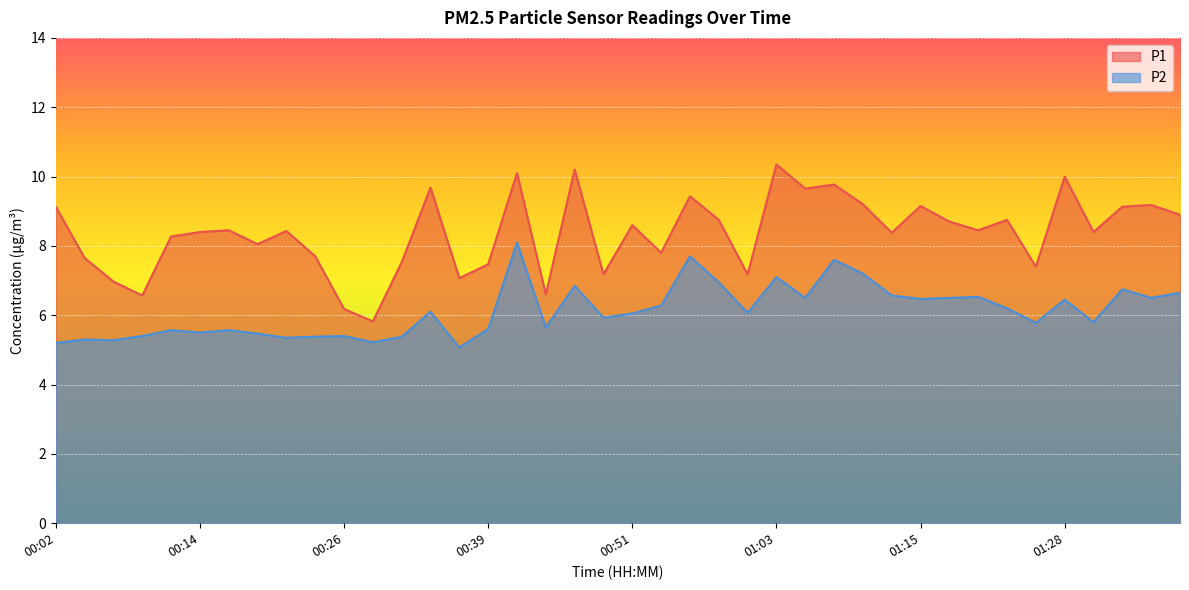

Reading left to right, transcribe all the data shown in this chart.

P1: 00:02=9.1	00:04=7.7	00:07=7.0	00:09=6.6	00:11=8.3	00:14=8.4	00:16=8.4	00:19=8.1	00:21=8.4	00:24=7.7	00:26=6.2	00:29=5.8	00:31=7.5	00:34=9.7	00:36=7.1	00:39=7.5	00:41=10.1	00:43=6.6	00:46=10.2	00:48=7.2	00:51=8.6	00:53=7.8	00:56=9.4	00:58=8.8	01:01=7.2	01:03=10.3	01:06=9.7	01:08=9.8	01:11=9.2	01:13=8.4	01:15=9.2	01:18=8.7	01:20=8.4	01:23=8.8	01:25=7.4	01:28=10.0	01:30=8.4	01:33=9.1	01:35=9.2	01:38=8.9
P2: 00:02=5.2	00:04=5.3	00:07=5.3	00:09=5.4	00:11=5.6	00:14=5.5	00:16=5.6	00:19=5.5	00:21=5.3	00:24=5.4	00:26=5.4	00:29=5.2	00:31=5.4	00:34=6.1	00:36=5.1	00:39=5.6	00:41=8.1	00:43=5.7	00:46=6.8	00:48=5.9	00:51=6.0	00:53=6.3	00:56=7.7	00:58=7.0	01:01=6.1	01:03=7.1	01:06=6.5	01:08=7.6	01:11=7.2	01:13=6.6	01:15=6.5	01:18=6.5	01:20=6.5	01:23=6.2	01:25=5.8	01:28=6.5	01:30=5.8	01:33=6.8	01:35=6.5	01:38=6.7